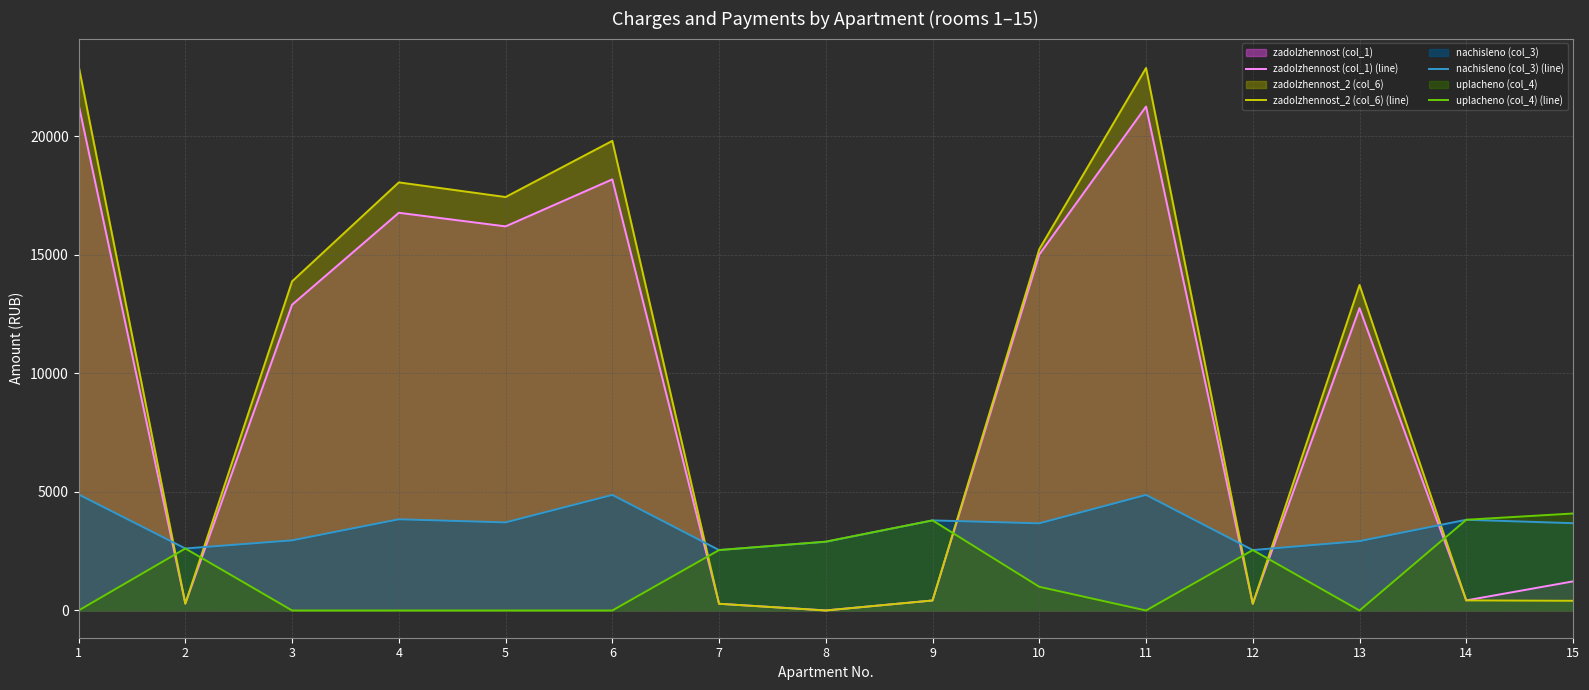

Which has a higher value, 15 or 13?

13